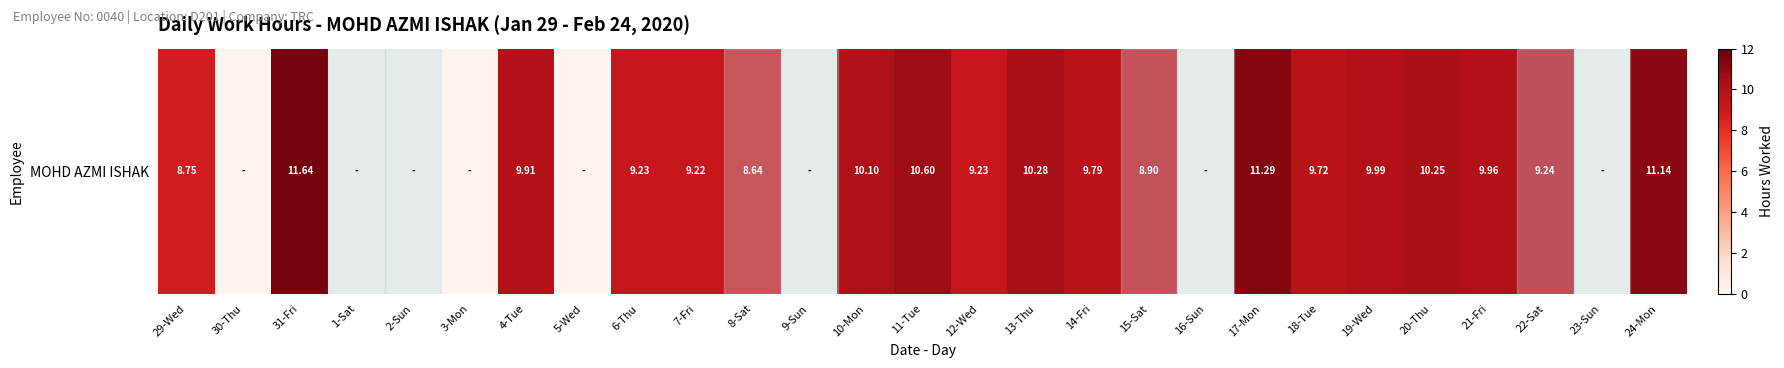

True or false: the data shows 8.9 at 15-Sat.

True